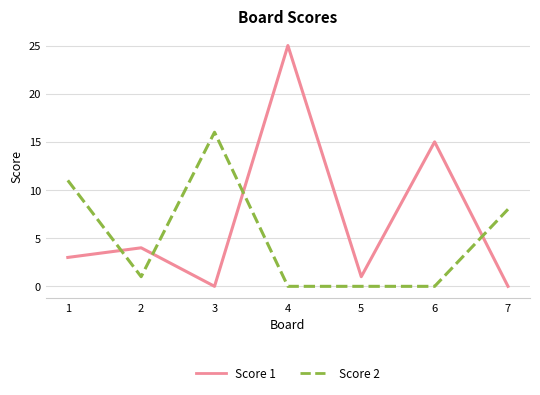

Rank the series by their average value, from highest to lowest.

Score 1, Score 2